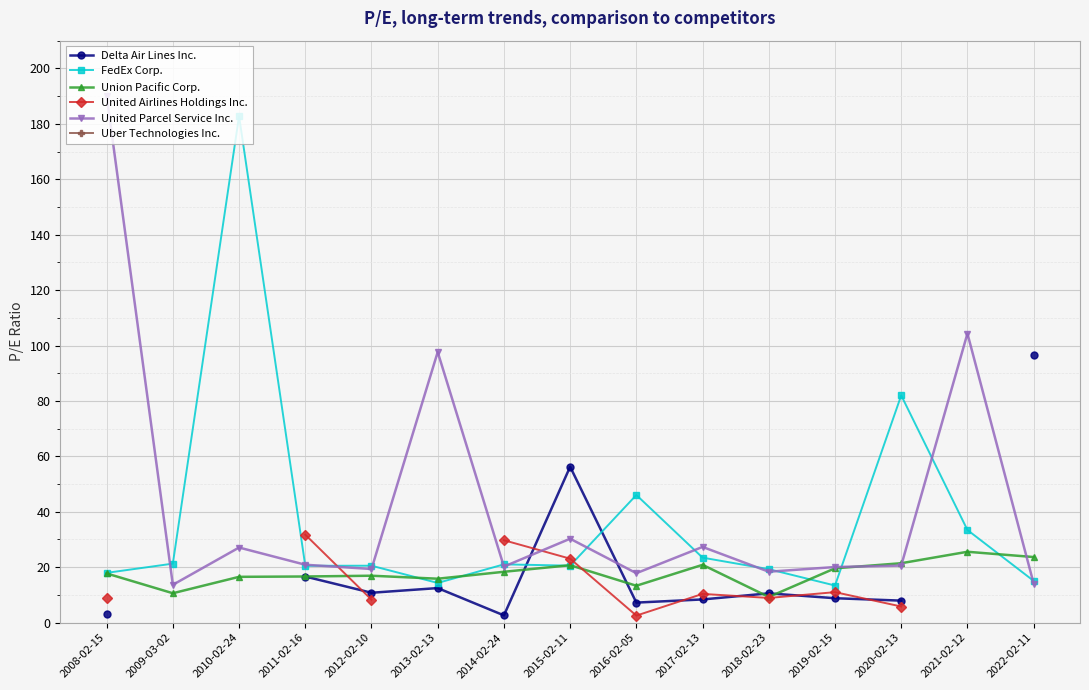

True or false: United Parcel Service Inc. has more than 1 interior local peaks.

True